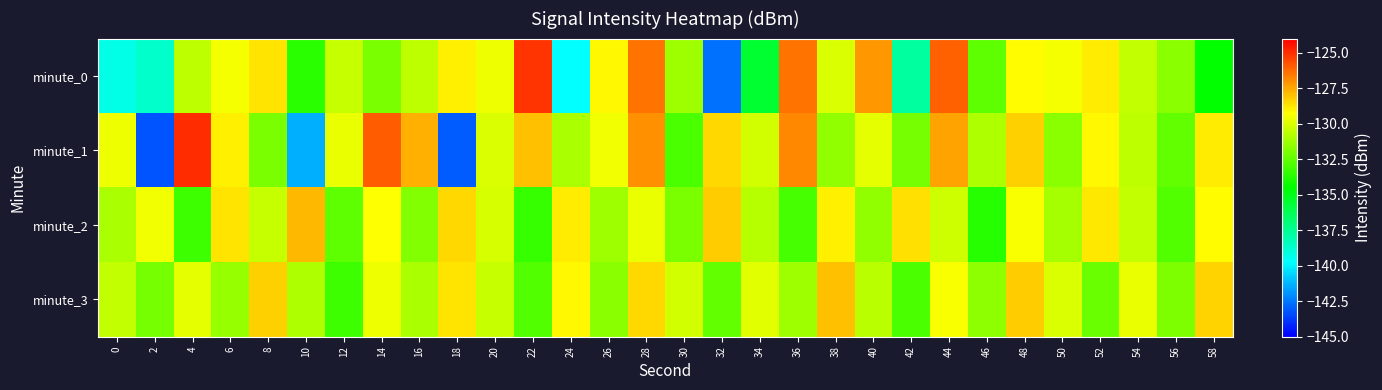

Between 2 and 28, which series saw the biggest shift?

minute_1